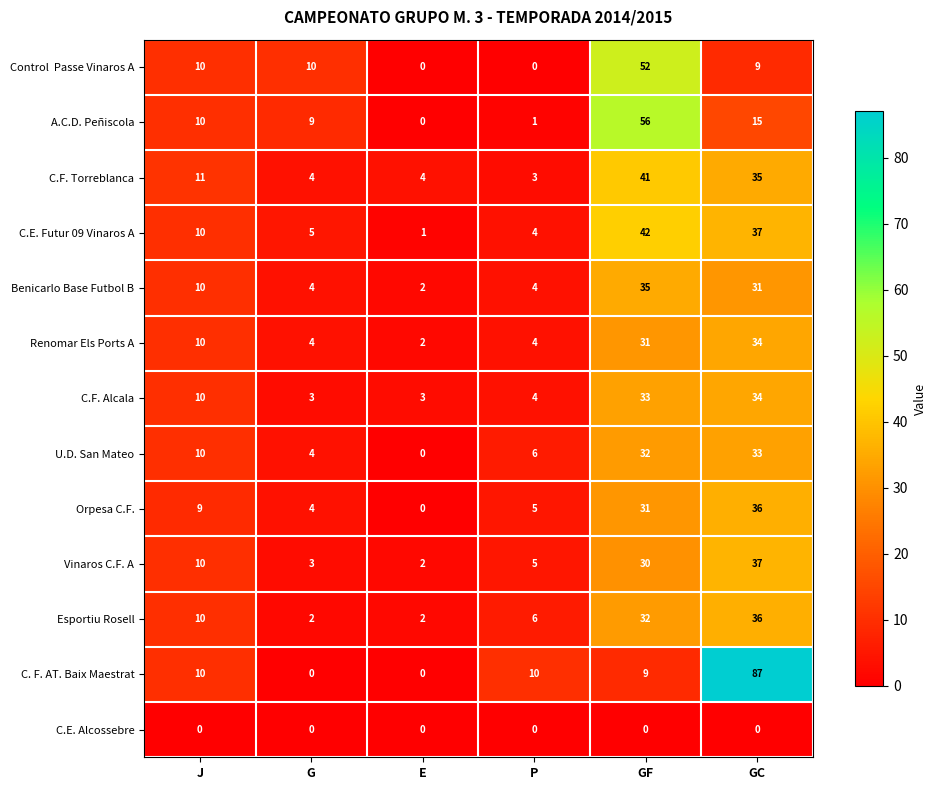

How many distinct data groups are displayed?

13